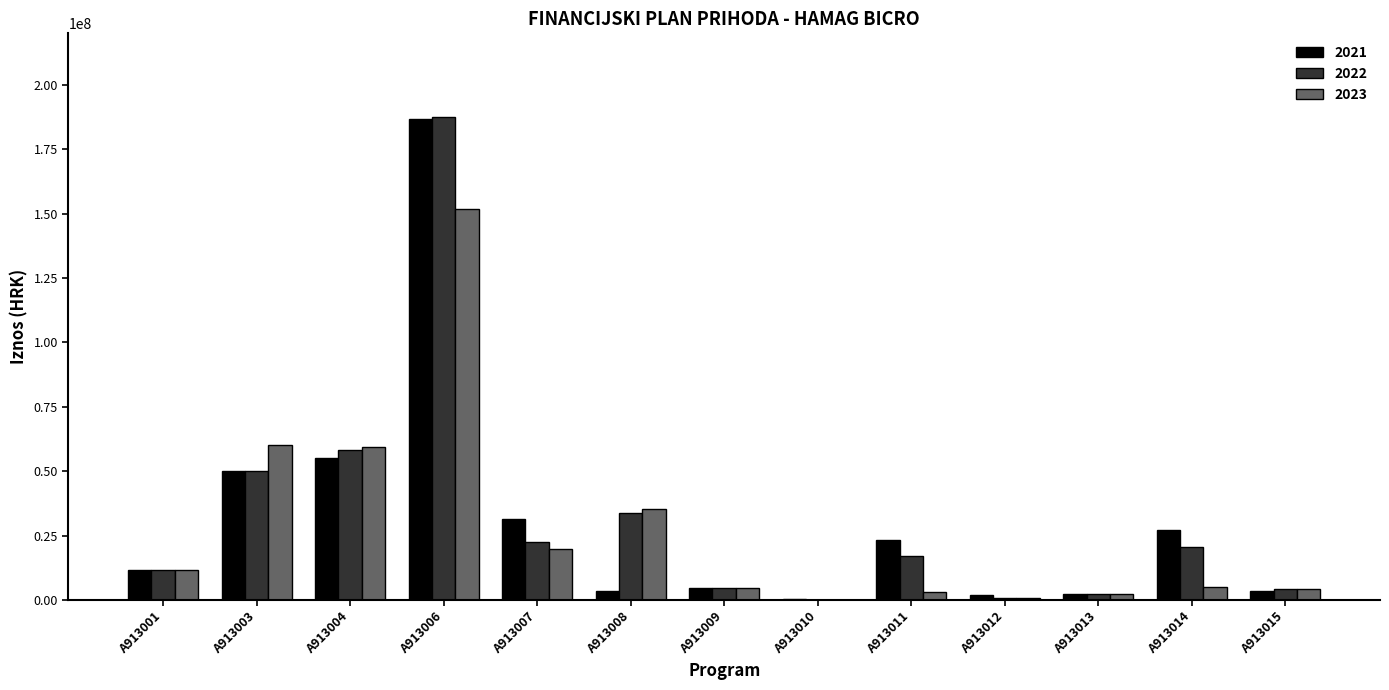

True or false: 2023 has a value of 102291210 at A913003.

False